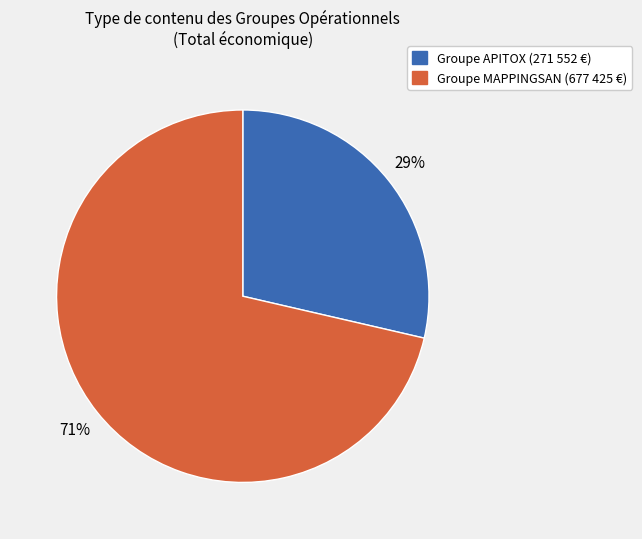

To the nearest percent, what is the average slice percentage?

50%